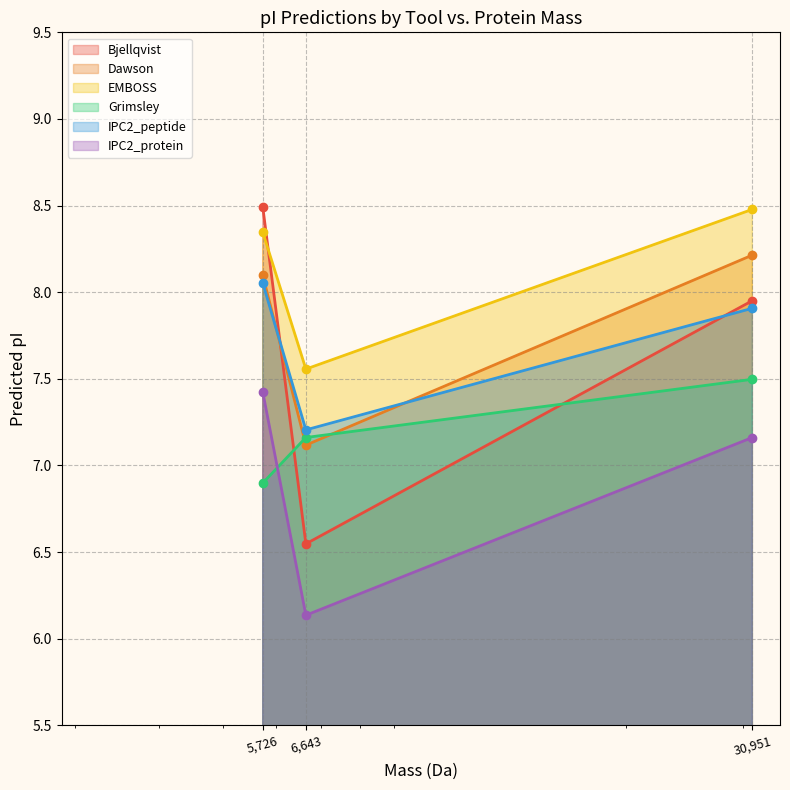

What is the average value of the IPC2_protein series?

6.9